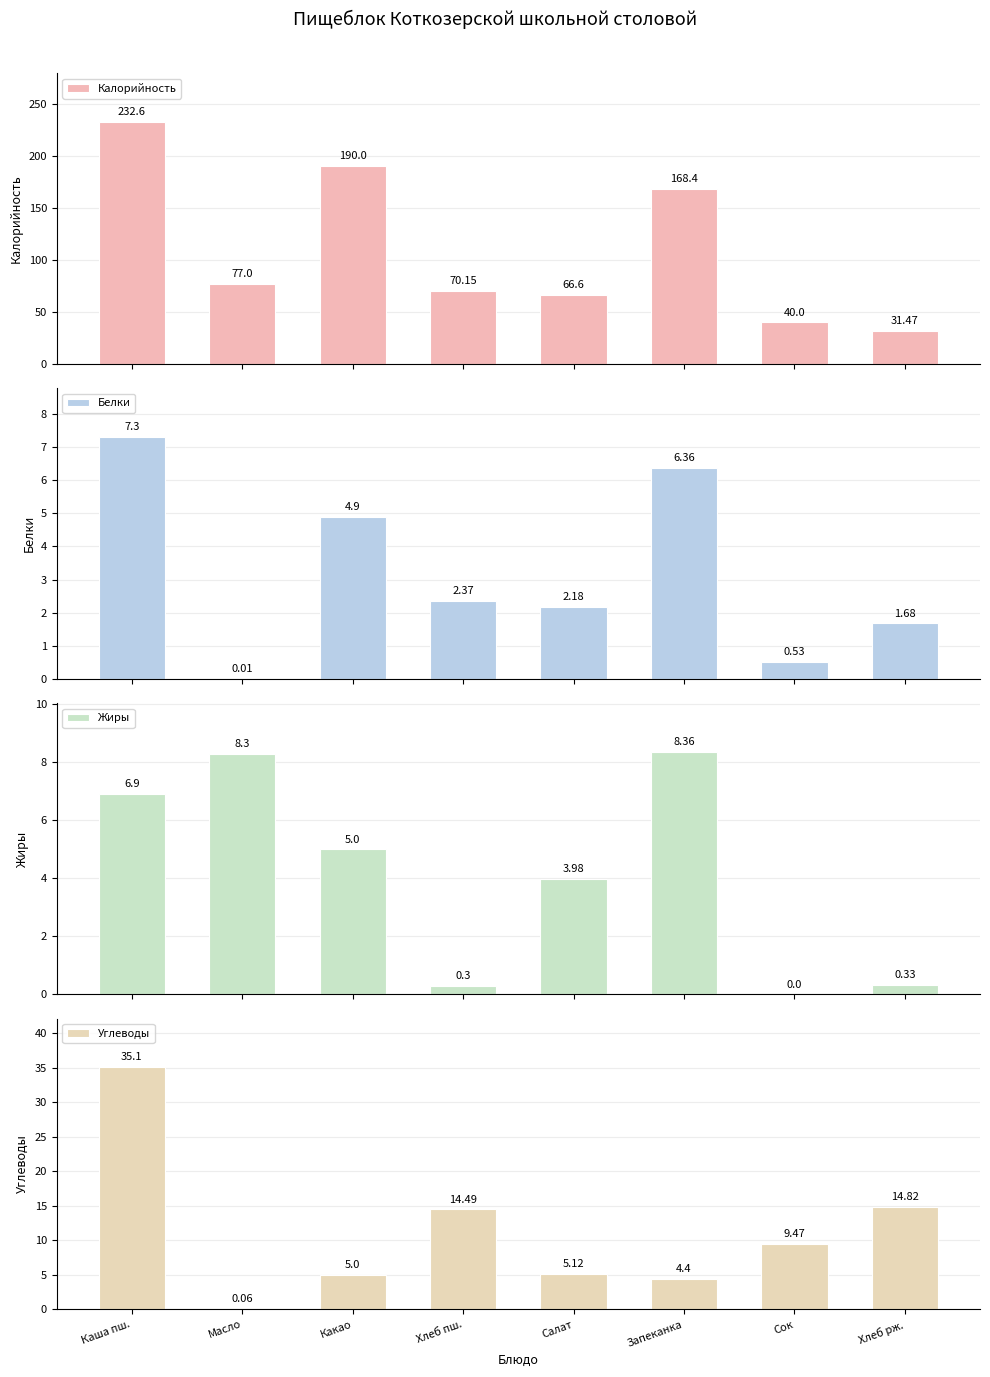

Is the value of Углеводы at Хлеб пш. greater than the value of Калорийность at Сок?

No